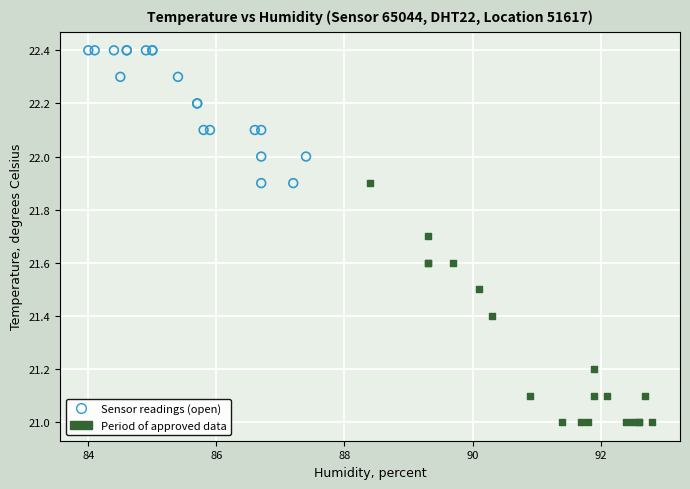

Which series has the largest Y range (max minus min)?

Period of approved data